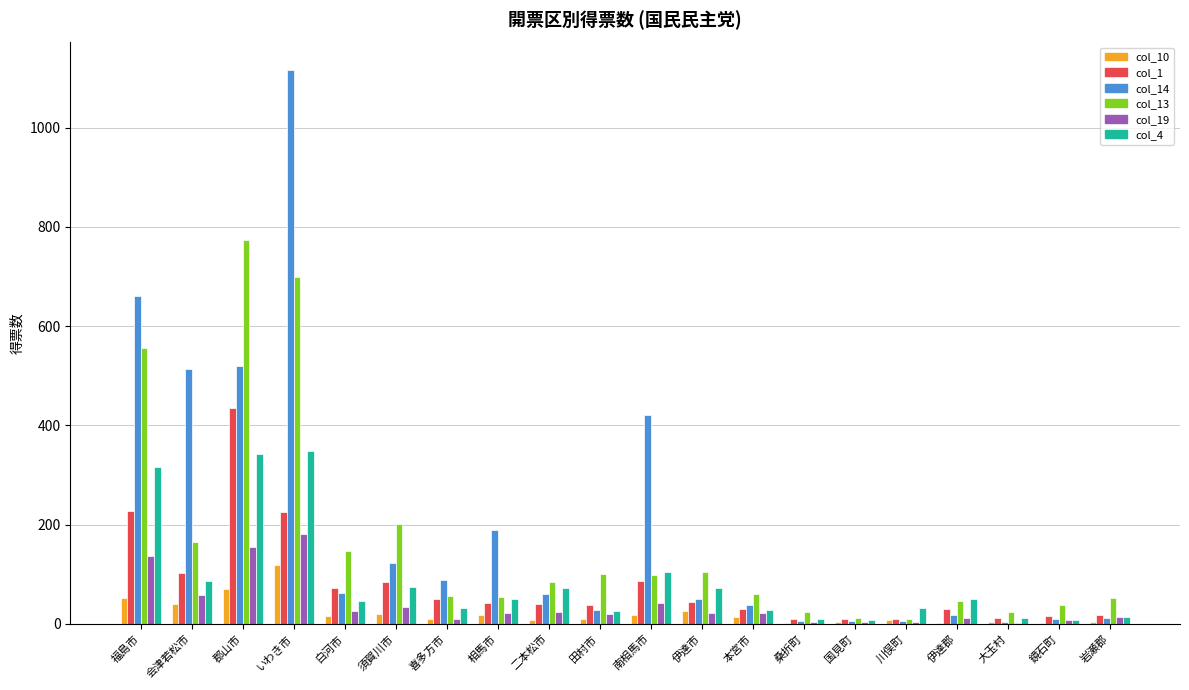

Which label corresponds to the largest value in the chart?

いわき市